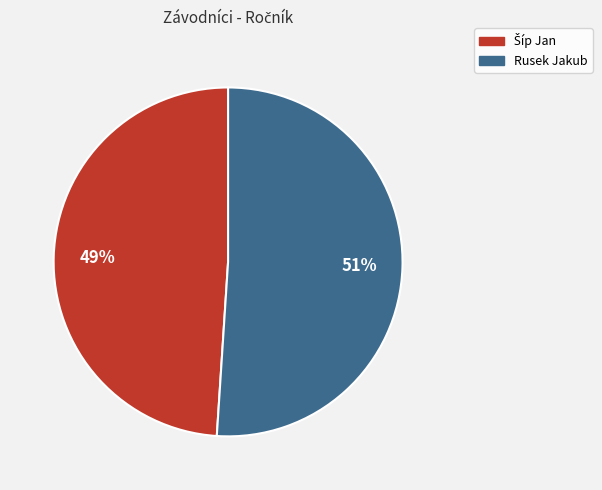

To the nearest percent, what portion does Rusek Jakub represent?

51%